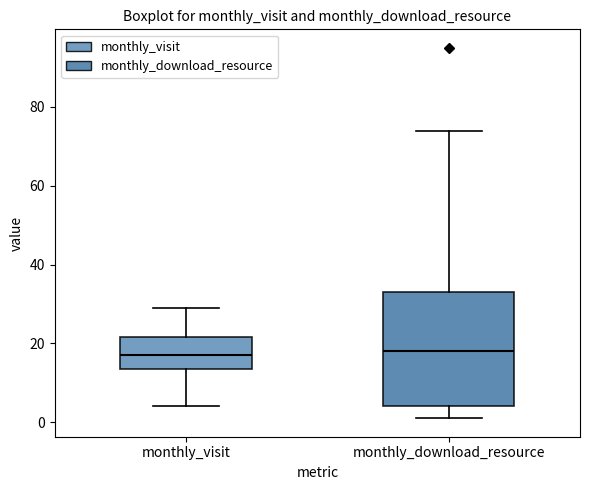

Where does the upper whisker of the box for monthly_download_resource end on the y-axis? The values are not printed on the chart, so give them approximately, as read against the axis.

74